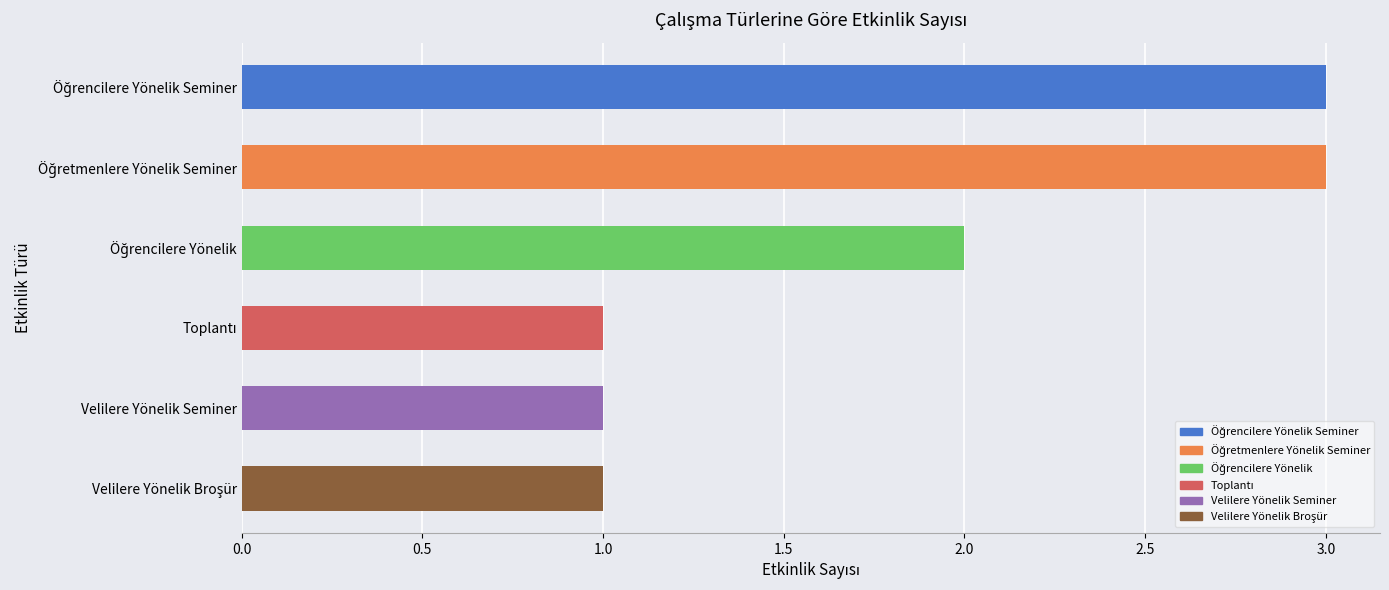

Reading top to bottom, what are all the values shown in this chart?

3	3	2	1	1	1